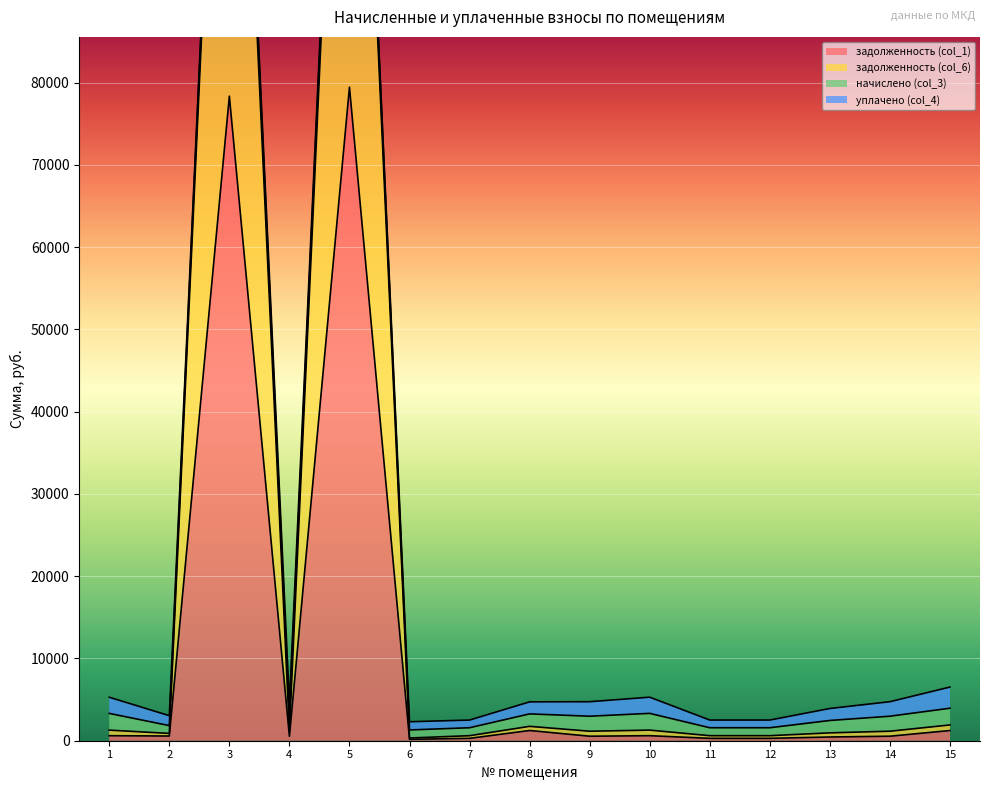

The задолженность (col_1) series shows 530.5 at 4. True or false?

True